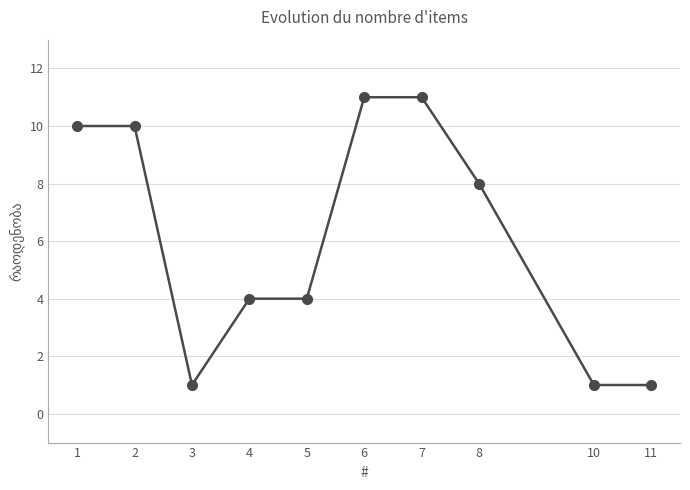

Does the chart display data point markers on the line(s)?

Yes